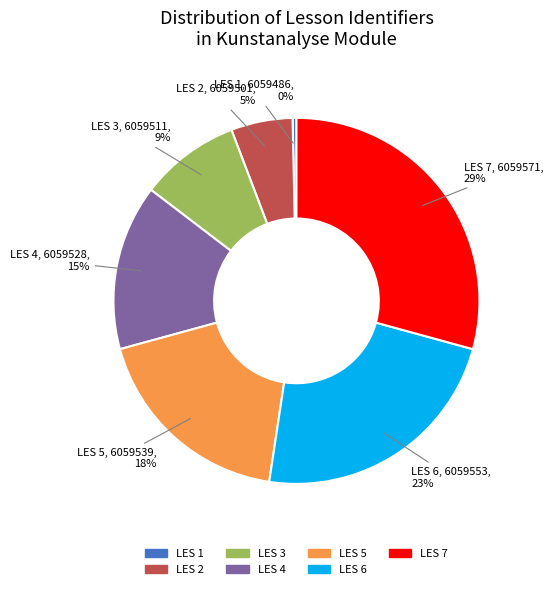

Is there a majority slice in this chart?

No